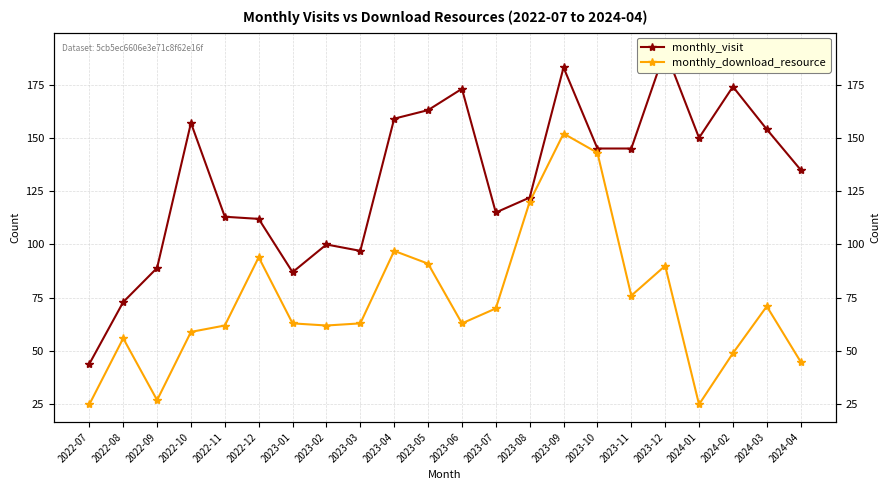

Reading left to right, list all the values displayed in this chart.

monthly_visit: 44	73	89	157	113	112	87	100	97	159	163	173	115	122	183	145	145	191	150	174	154	135
monthly_download_resource: 25	56	27	59	62	94	63	62	63	97	91	63	70	120	152	143	76	90	25	49	71	45